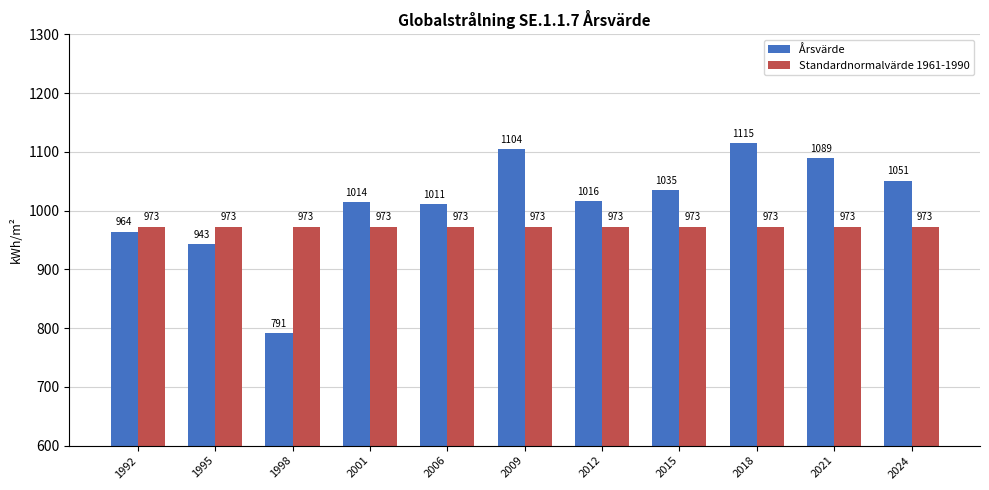

Which label corresponds to the smallest value in the chart?

1998